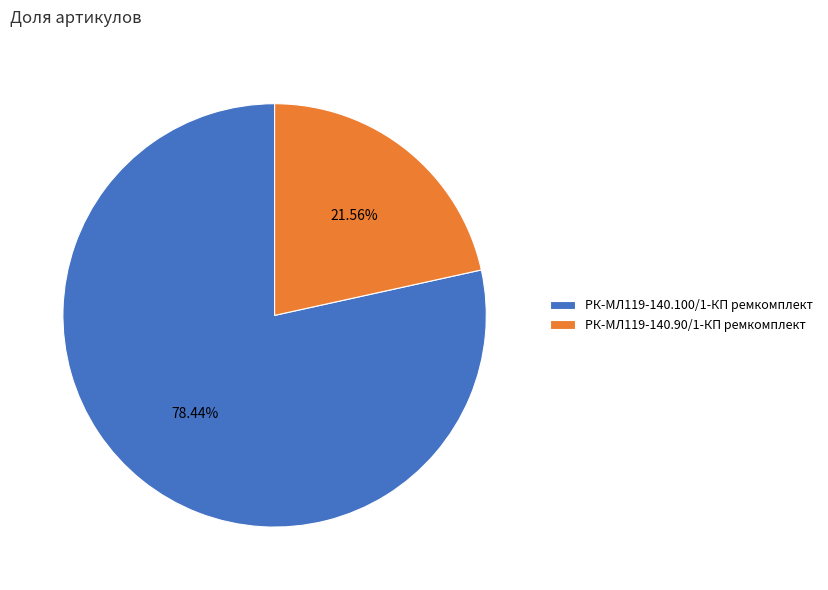

Is it true that РК-МЛ119-140.100/1-КП ремкомплект is 72% of the pie?

False